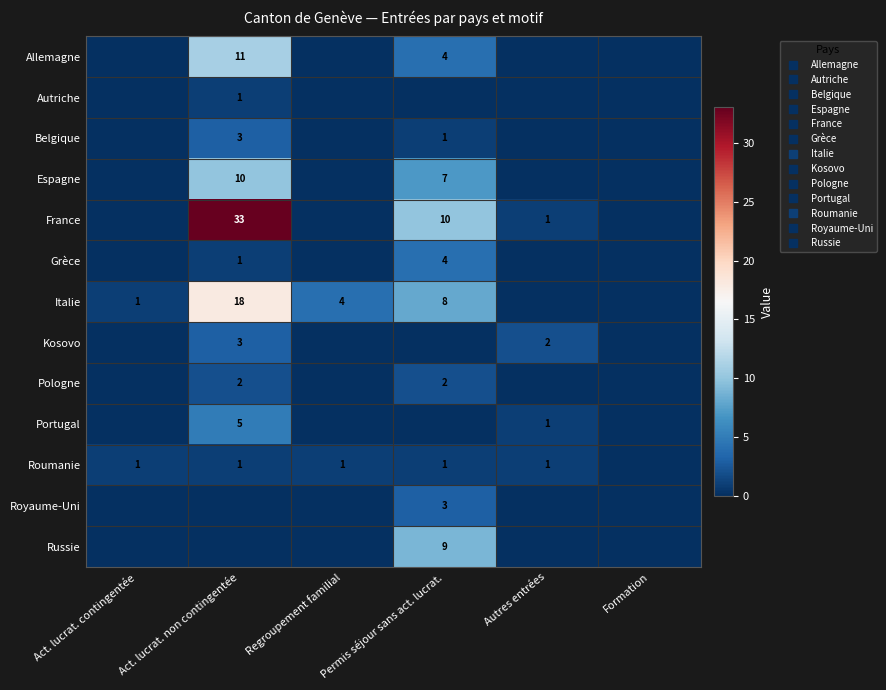

Read the Allemagne value at Permis séjour sans act. lucrat., to the nearest 5.

5